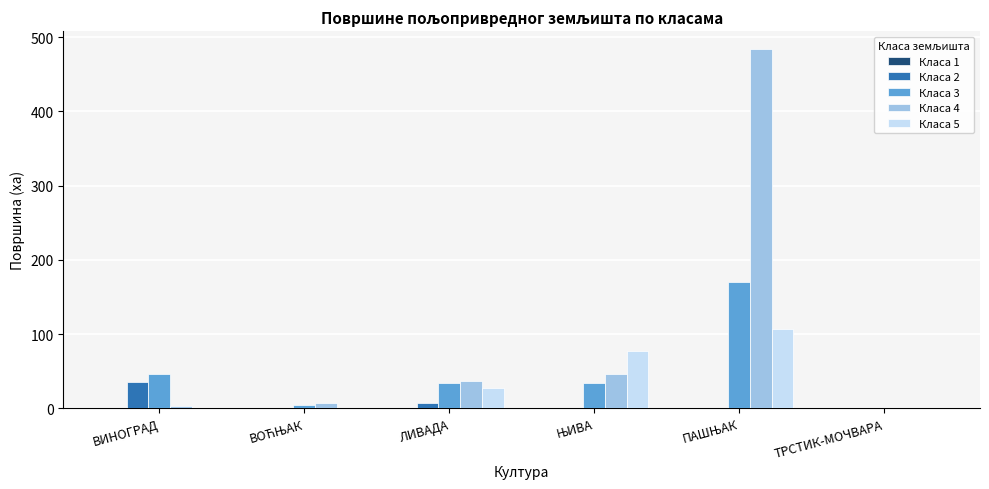

Which series has the largest total across all categories?

Класа 4